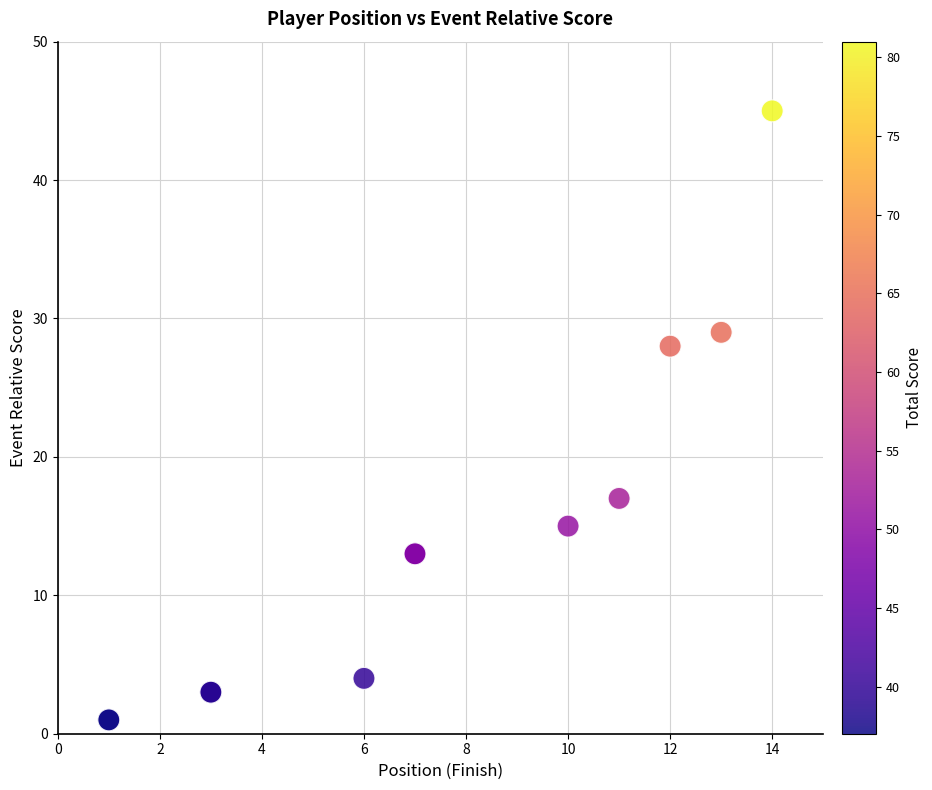

What Y value in the scatter plot is closest to 23?

28